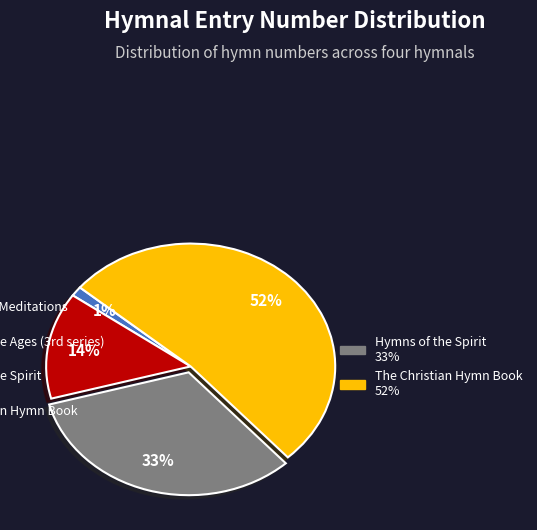

To the nearest percent, what is the average slice percentage?

25%